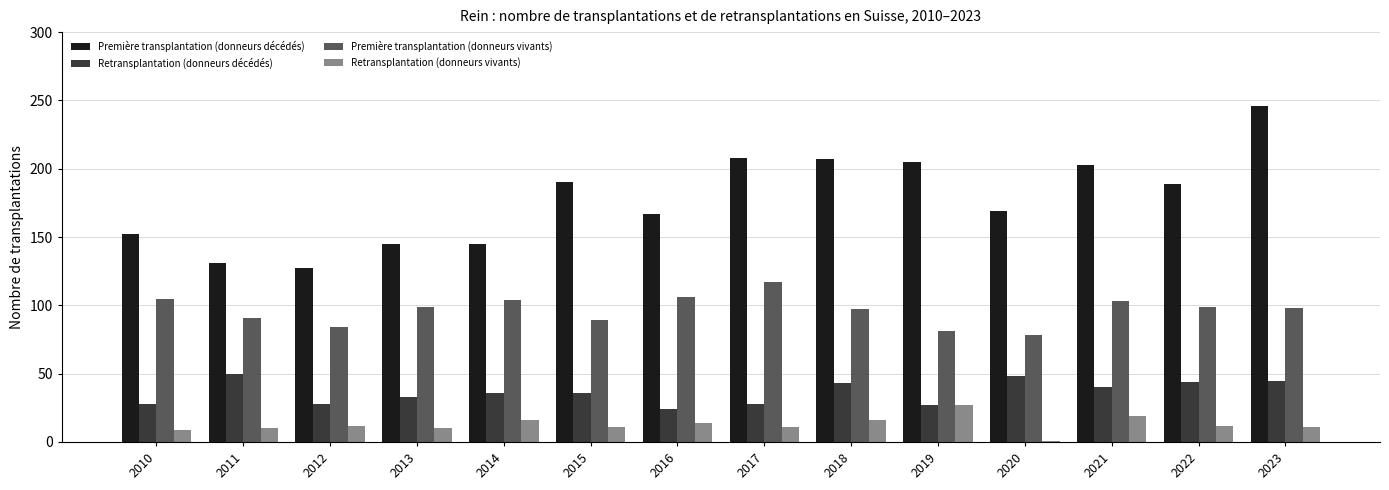

How many data points in Première transplantation (donneurs vivants) are less than 99?

7